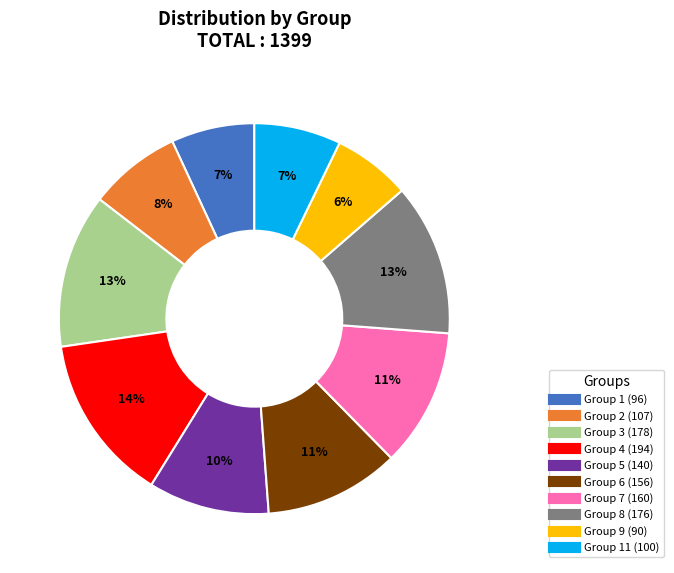

To the nearest percent, what is the average slice percentage?

10%